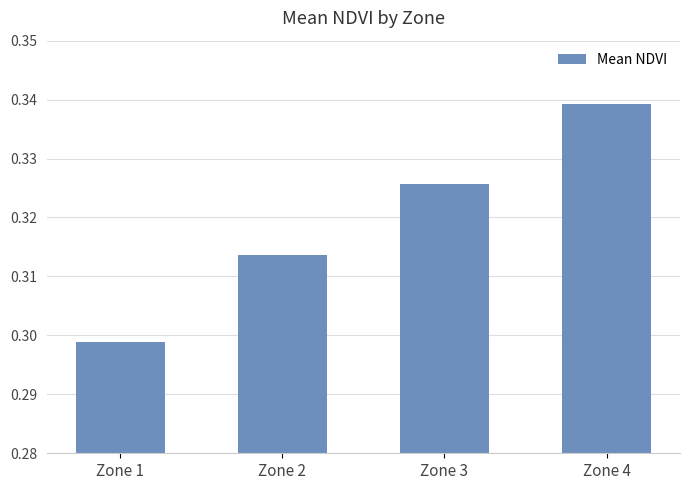

The value at Zone 3 is 0.1. True or false?

False